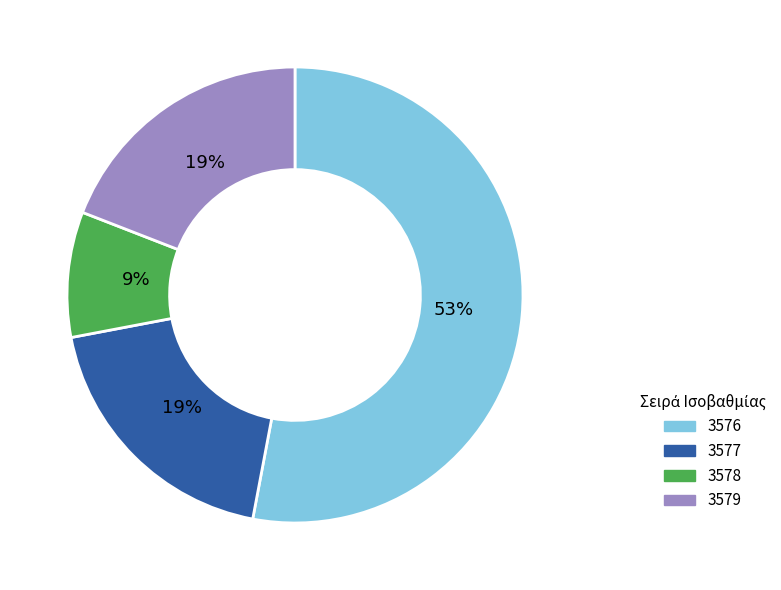

To the nearest percent, what portion does 3579 represent?

19%